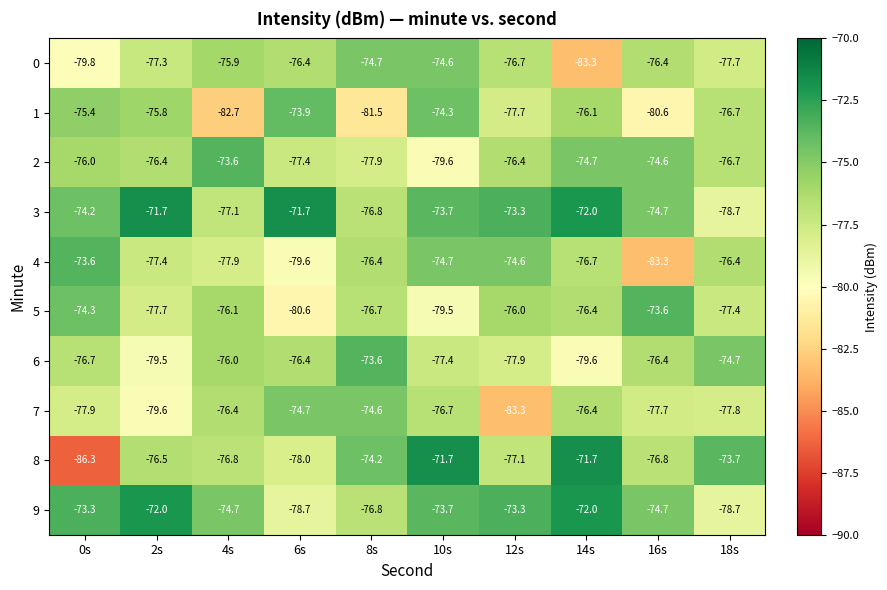

What is the difference between the maximum and minimum values in the 3 series?

7.0